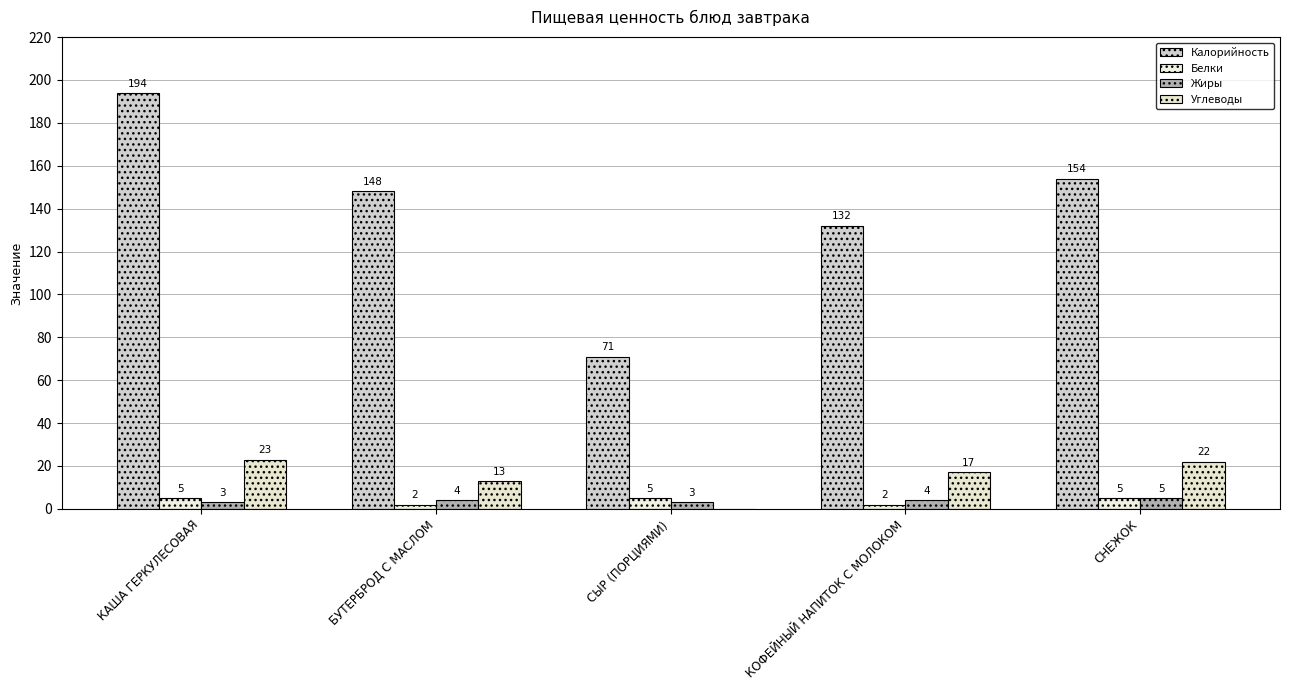

Which series has the largest total across all categories?

Калорийность